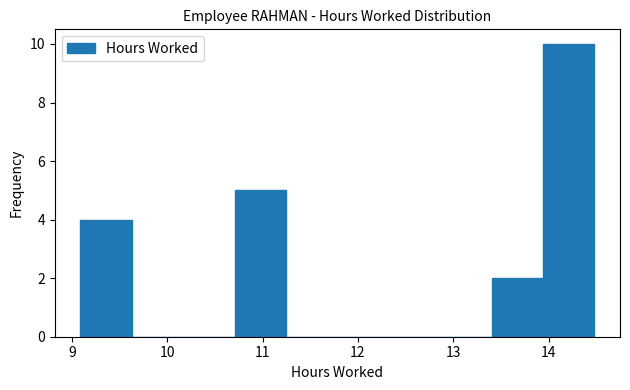

Reading left to right, transcribe this chart: for each bar, give the range it covers on the x-axis and its height. Neither the bar edges nor the heights are printed on the chart, so give them approximately, as read against the axes.

9.1 to 9.6: 4
9.6 to 10.2: 0
10.2 to 10.7: 0
10.7 to 11.2: 5
11.2 to 11.8: 0
11.8 to 12.3: 0
12.3 to 12.9: 0
12.9 to 13.4: 0
13.4 to 13.9: 2
13.9 to 14.5: 10